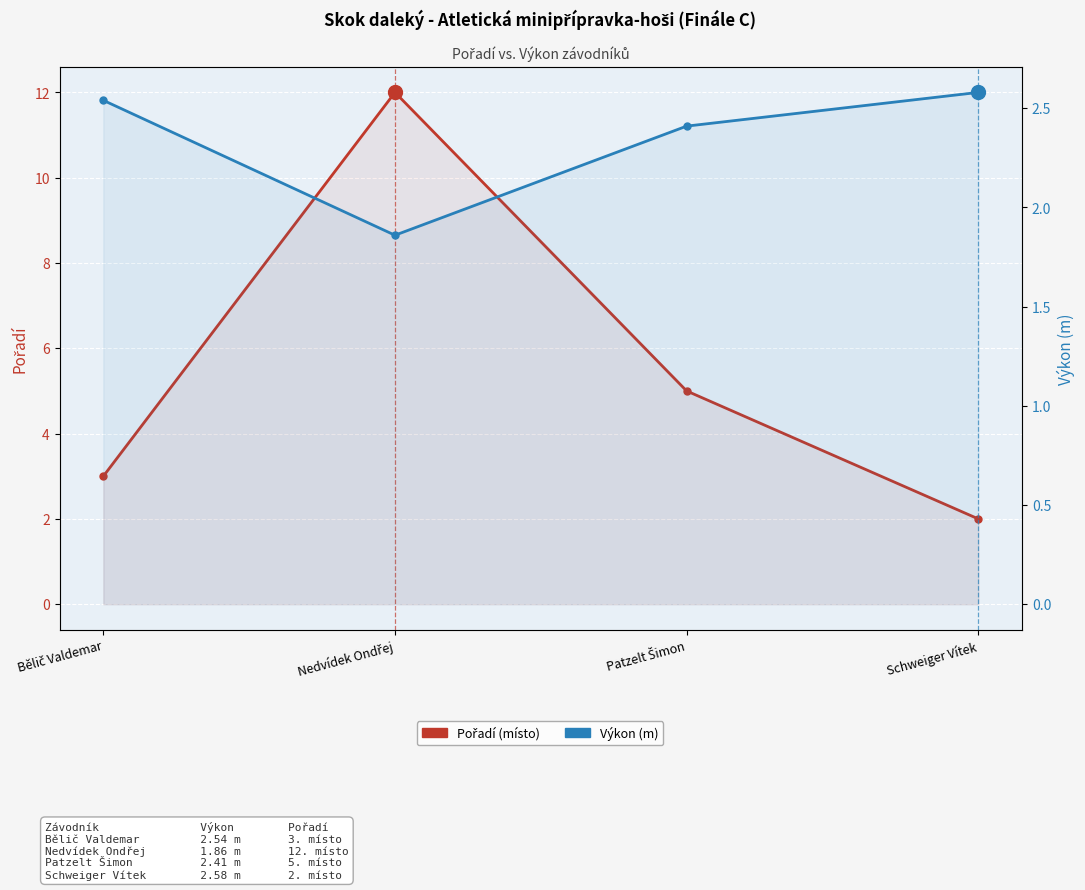

Between which two adjacent categories do Pořadí and Výkon (m) first intersect?

Patzelt Šimon and Schweiger Vítek